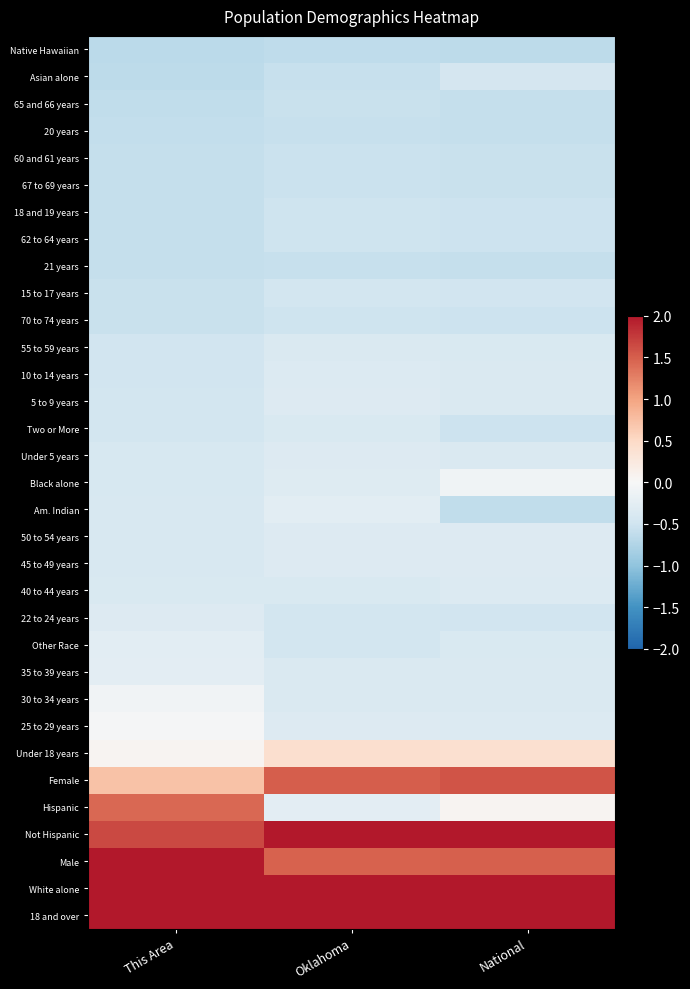

Count the number of data series in this chart.

33